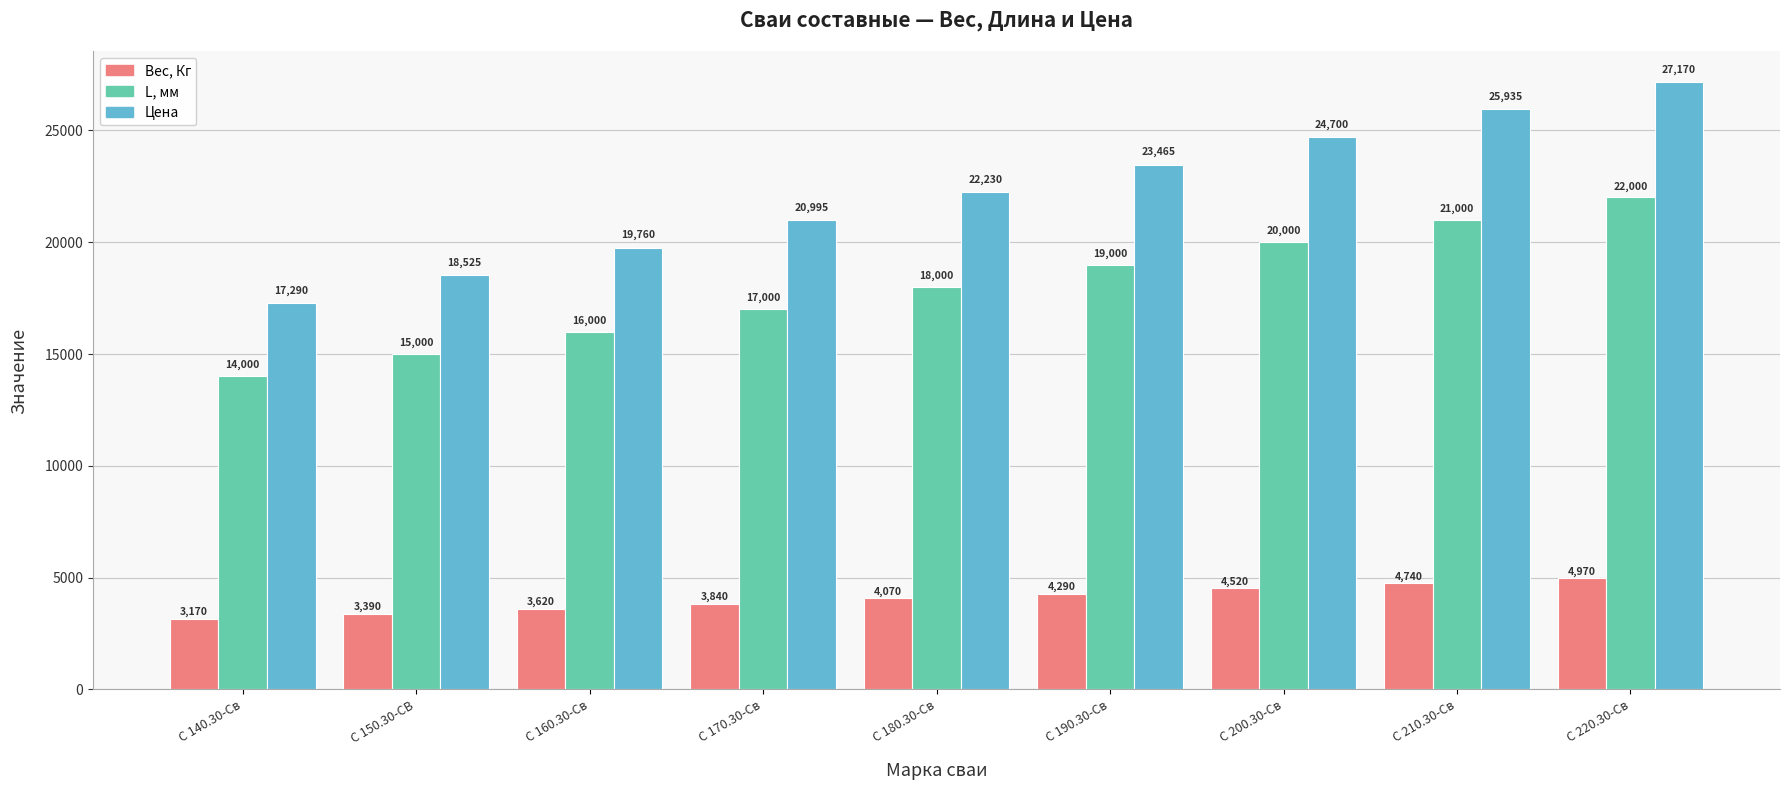

Rank the series by their average value, from lowest to highest.

Вес, Кг, L, мм, Цена